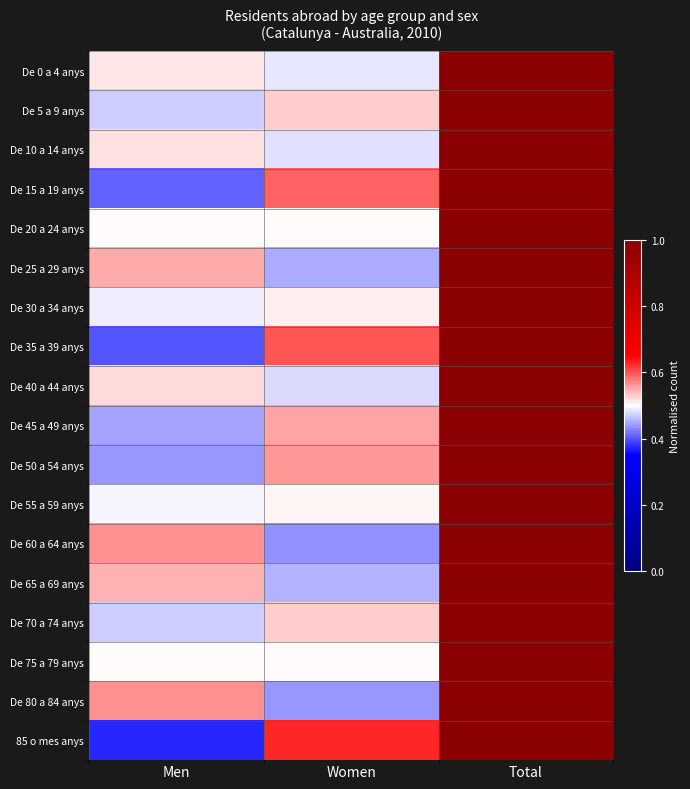

What is the greatest value displayed?

1.0